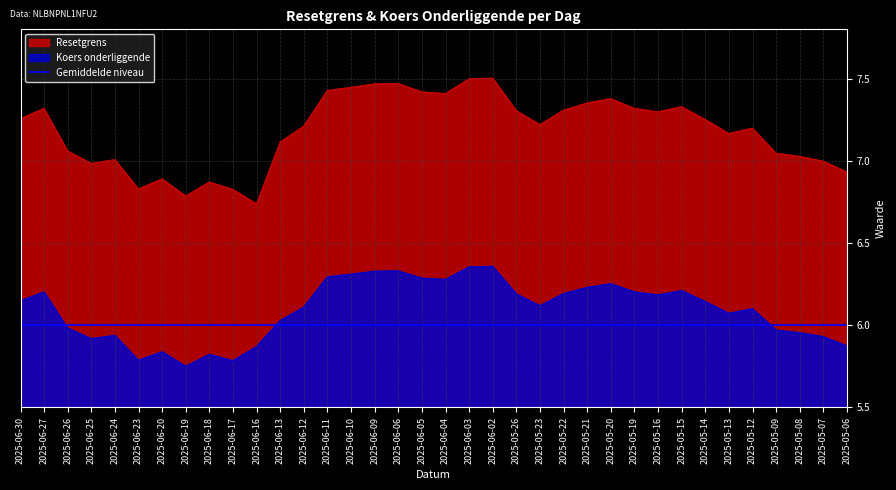

True or false: Koers onderliggende and Resetgrens cross at least once.

False